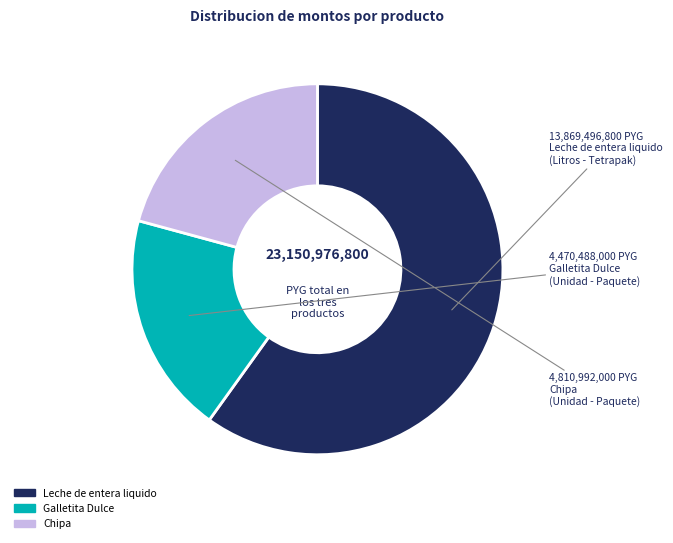

Is the sum of Galletita Dulce and Chipa greater than half?

No